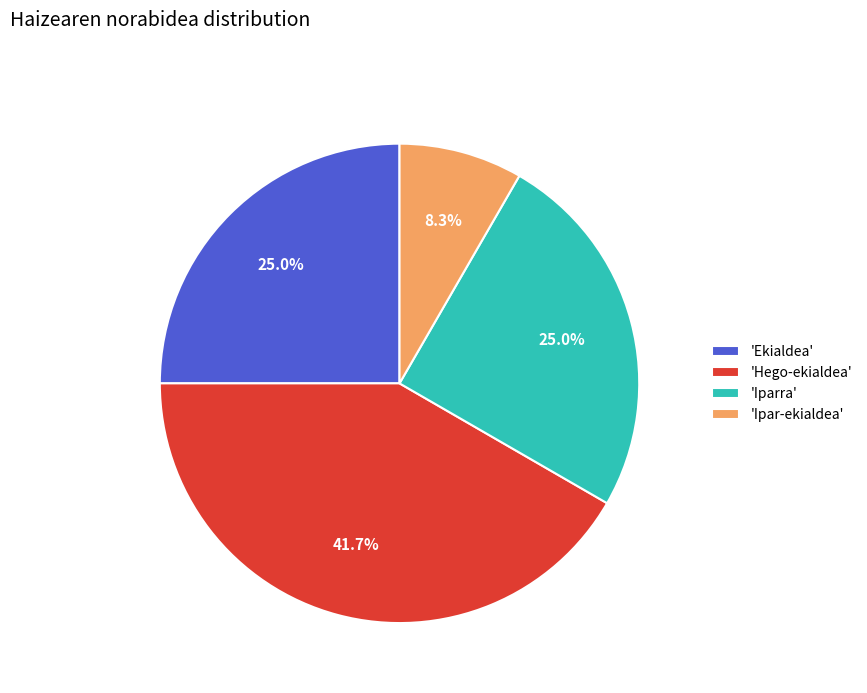

Which has a higher value, 'Ipar-ekialdea' or 'Hego-ekialdea'?

'Hego-ekialdea'